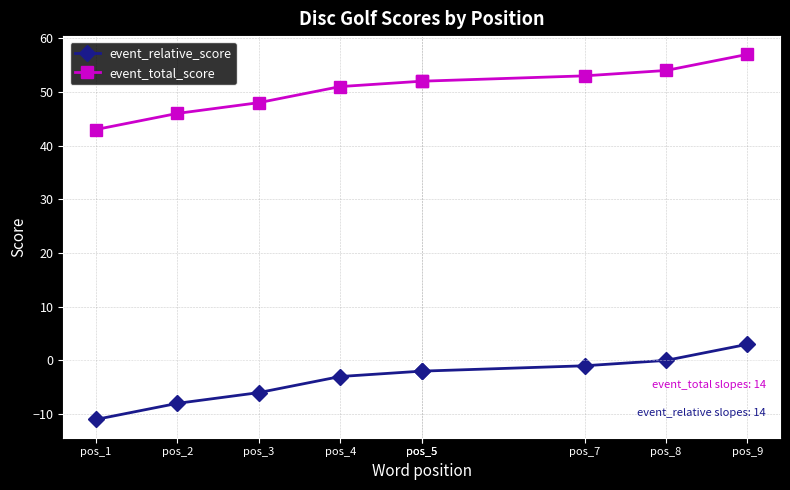

The event_total_score series shows 15 at pos_5. True or false?

False